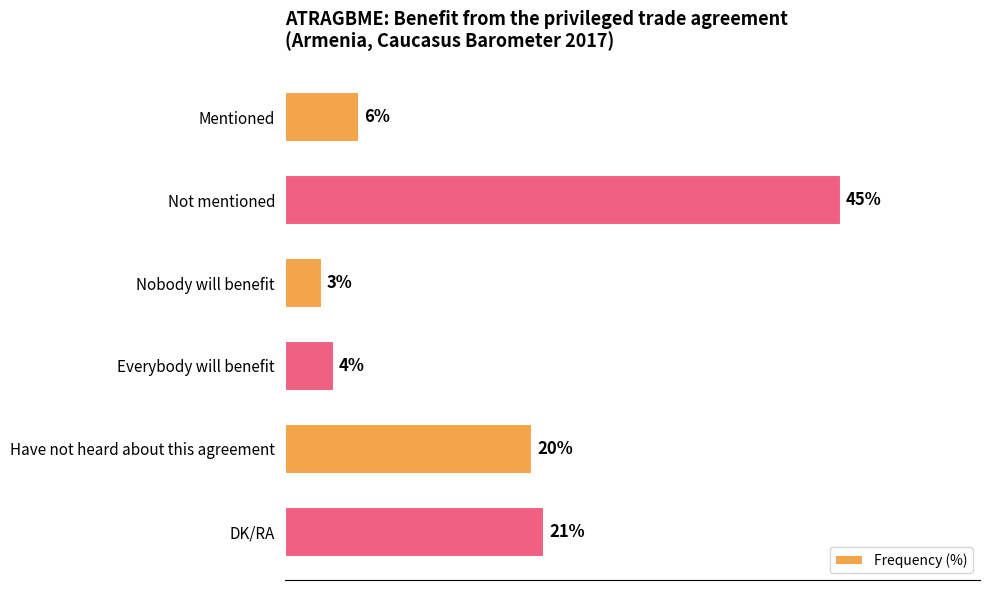

What is the label of the 2nd bar from the bottom?

Have not heard about this agreement